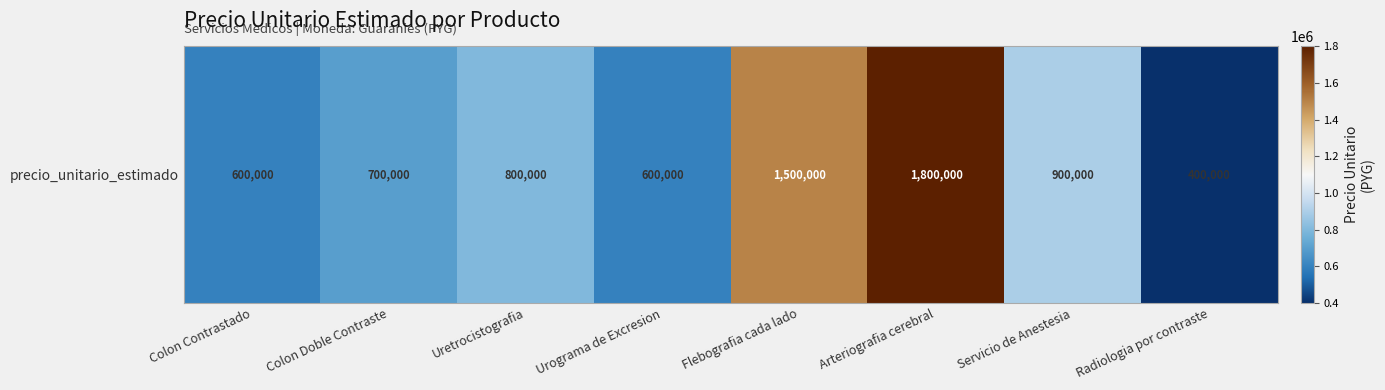

Is it true that the value at Colon Contrastado is 600000?

True